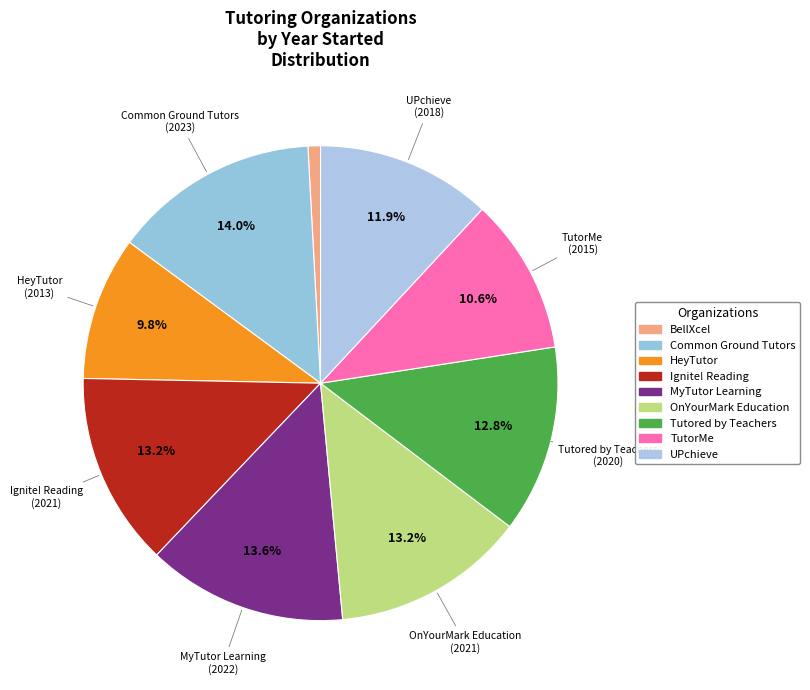

How many slices are in this pie chart?

9